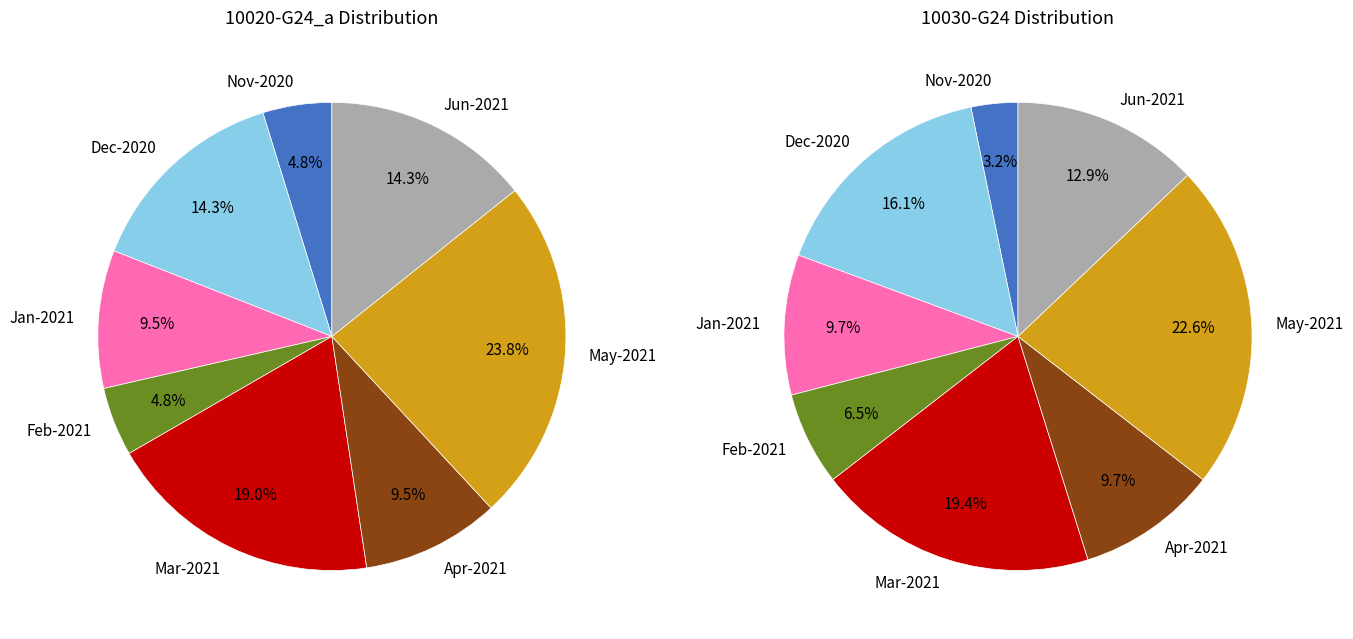

Is it true that 2021-01-07 is 21% of the pie?

False